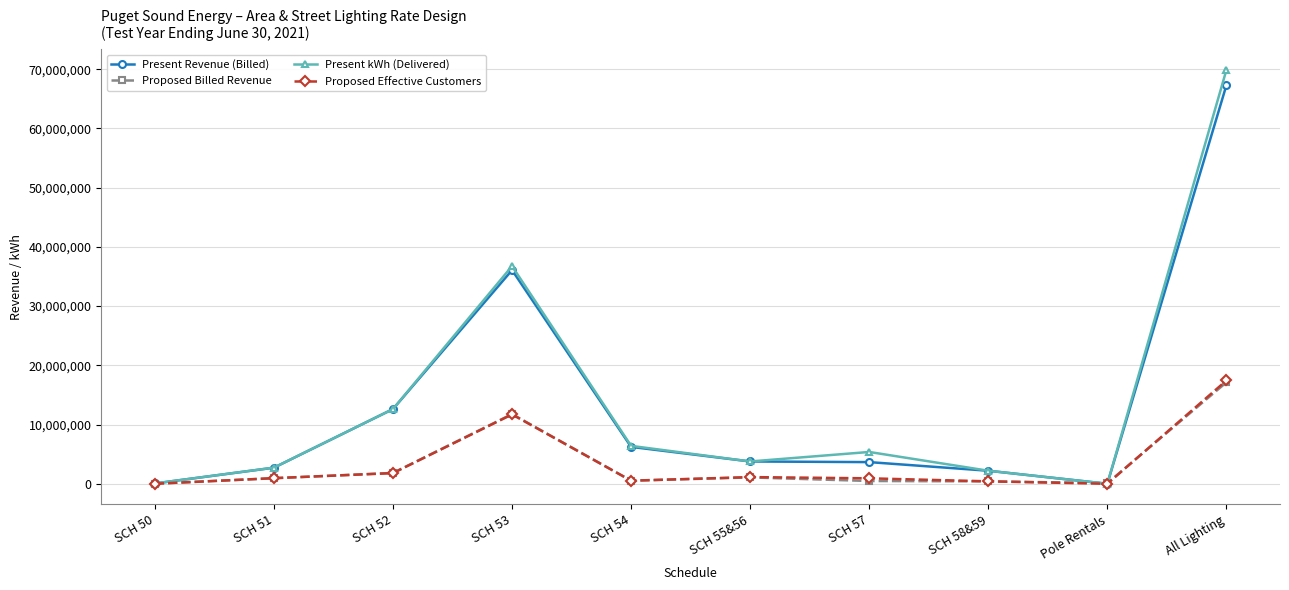

What is the value of the Present Revenue (Billed) point at the 4th from the left?

36075891